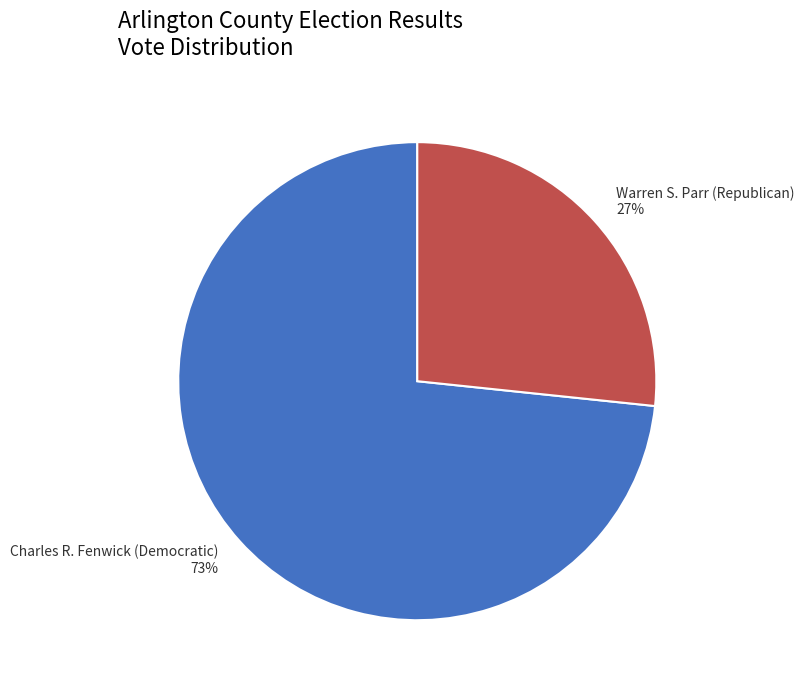

Which has a higher value, Charles R. Fenwick (Democratic) or Warren S. Parr (Republican)?

Charles R. Fenwick (Democratic)